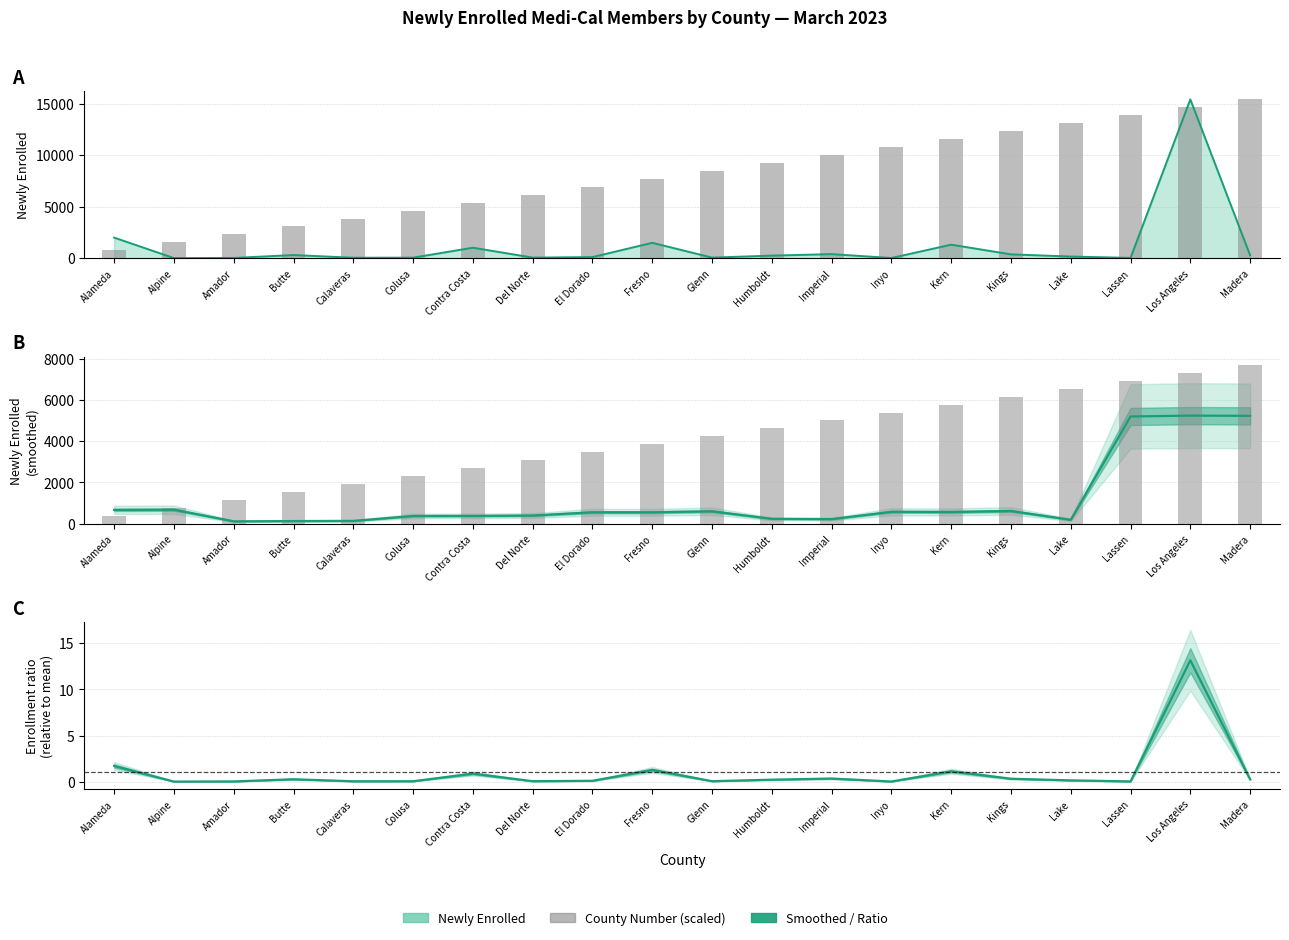

Reading left to right, extract all data points from this chart.

County Number (scaled): Alameda=385.2	Alpine=770.3	Amador=1155.5	Butte=1540.6	Calaveras=1925.8	Colusa=2310.9	Contra Costa=2696.0	Del Norte=3081.2	El Dorado=3466.3	Fresno=3851.5	Glenn=4236.7	Humboldt=4621.8	Imperial=5006.9	Inyo=5392.1	Kern=5777.2	Kings=6162.4	Lake=6547.6	Lassen=6932.7	Los Angeles=7317.8	Madera=7703.0
Newly Enrolled (smoothed): Alameda=669.7	Alpine=679.3	Amador=115.3	Butte=128.0	Calaveras=136.3	Colusa=374.3	Contra Costa=378.0	Del Norte=396.3	El Dorado=554.3	Fresno=554.3	Glenn=602.0	Humboldt=236.0	Imperial=222.7	Inyo=576.7	Kern=569.0	Kings=616.7	Lake=189.3	Lassen=5200.3	Los Angeles=5241.3	Madera=5230.7